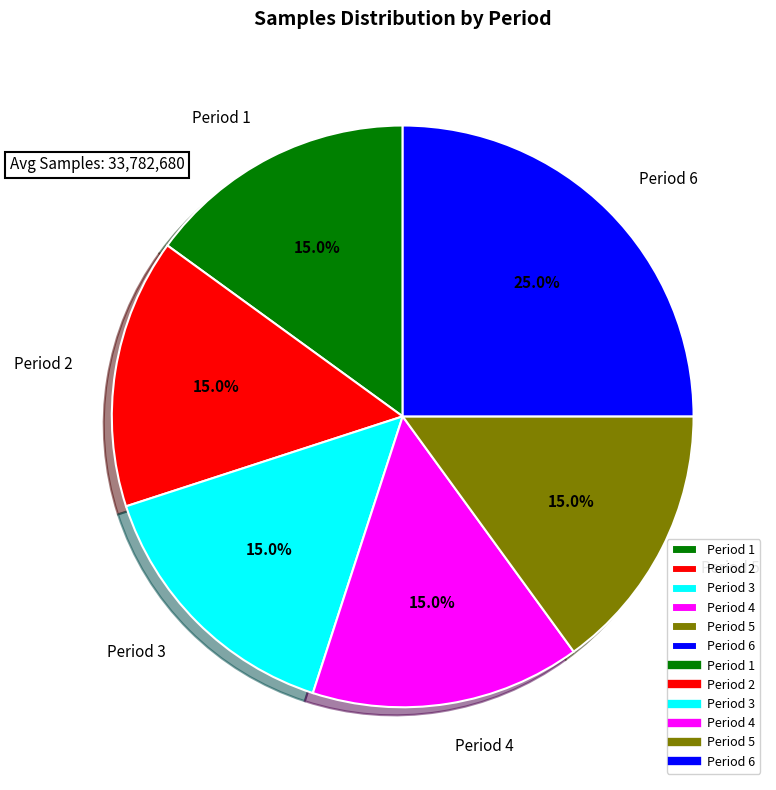

To the nearest percent, what is the average slice percentage?

17%